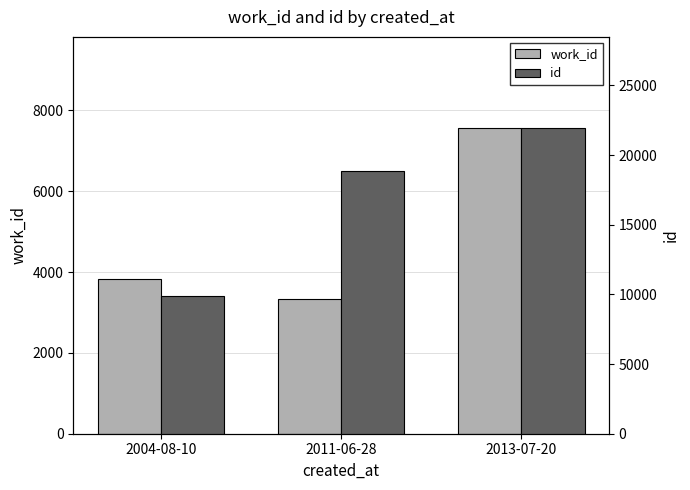

What is the difference between the maximum and minimum values in the id series?

12040